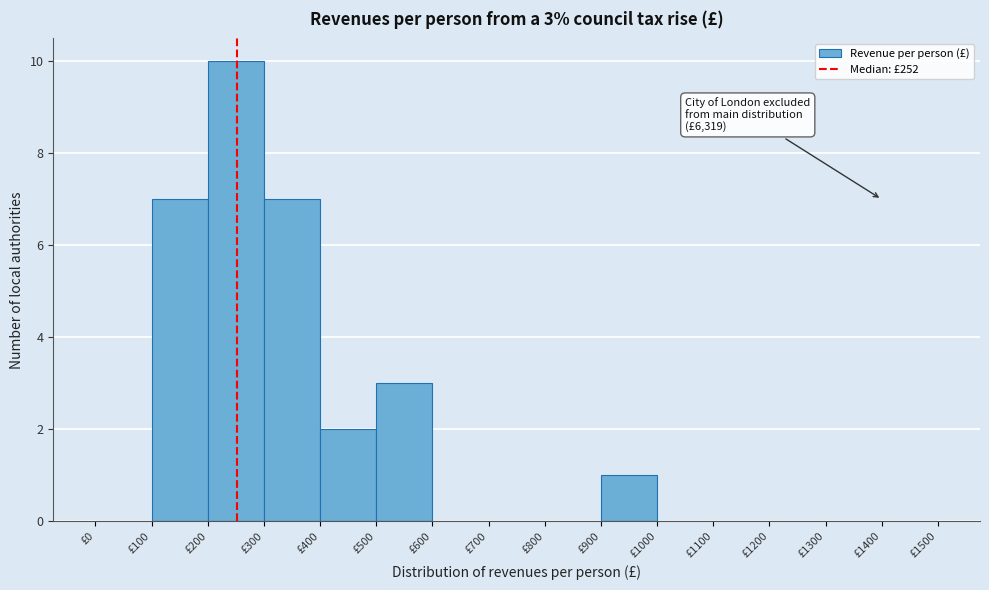

Over which range of the x-axis is the bar tallest?

200 to 300